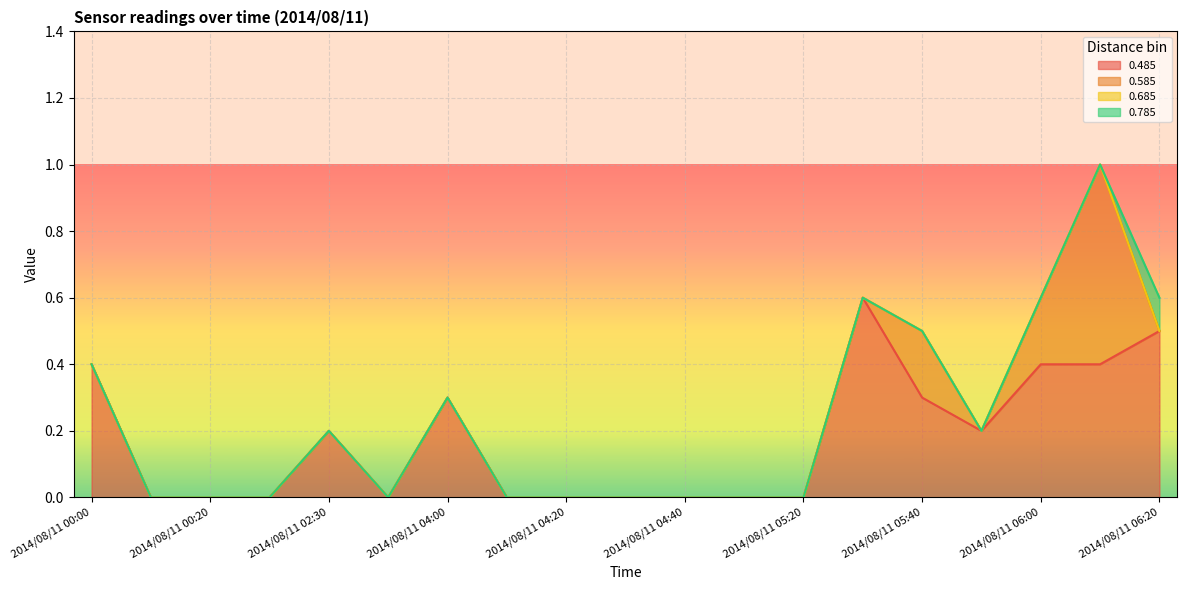

What is the highest value of the 0.485 series?

0.6